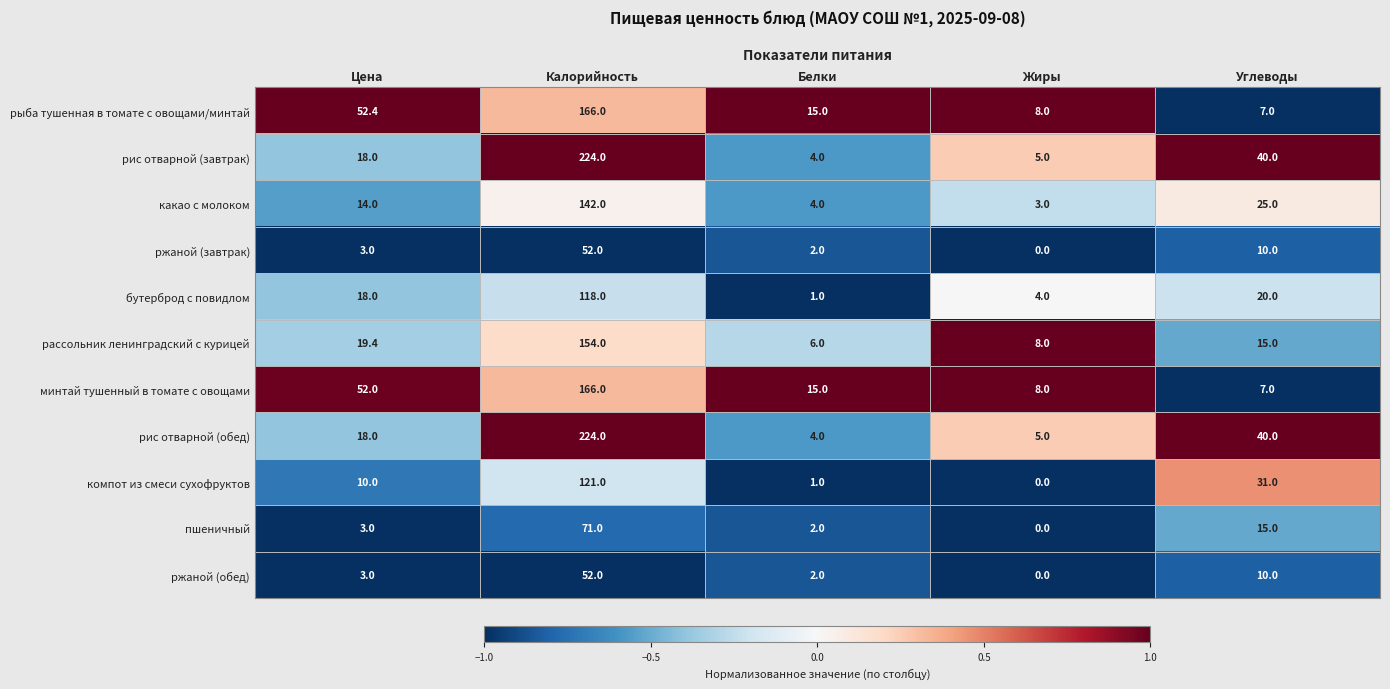

How many data points does each series have?

5